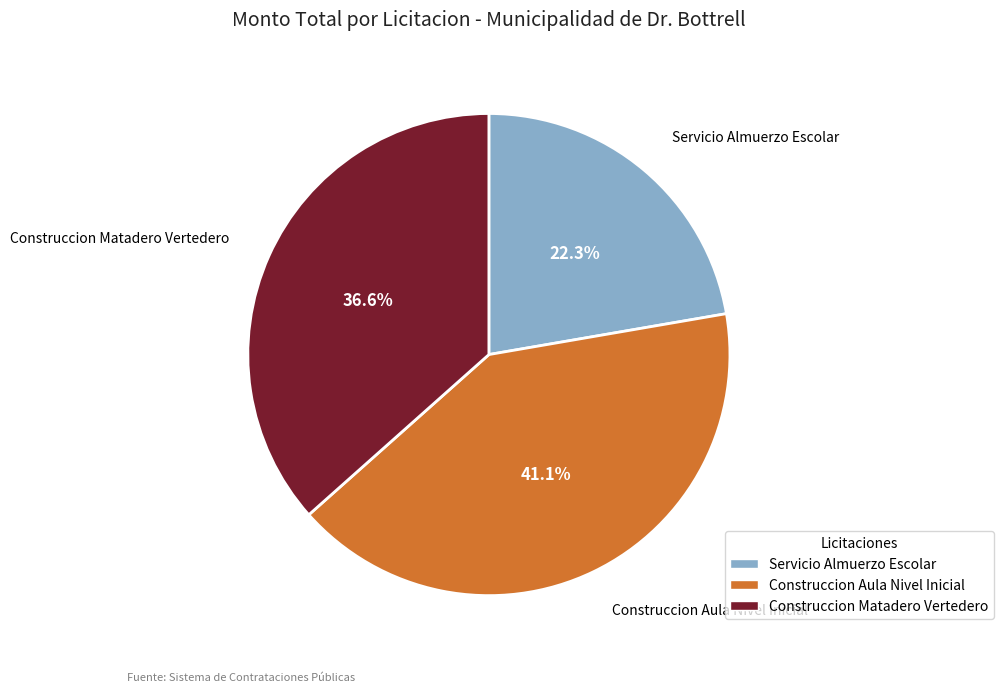

Between Servicio Almuerzo Escolar and Construccion Matadero Vertedero, which is larger?

Construccion Matadero Vertedero